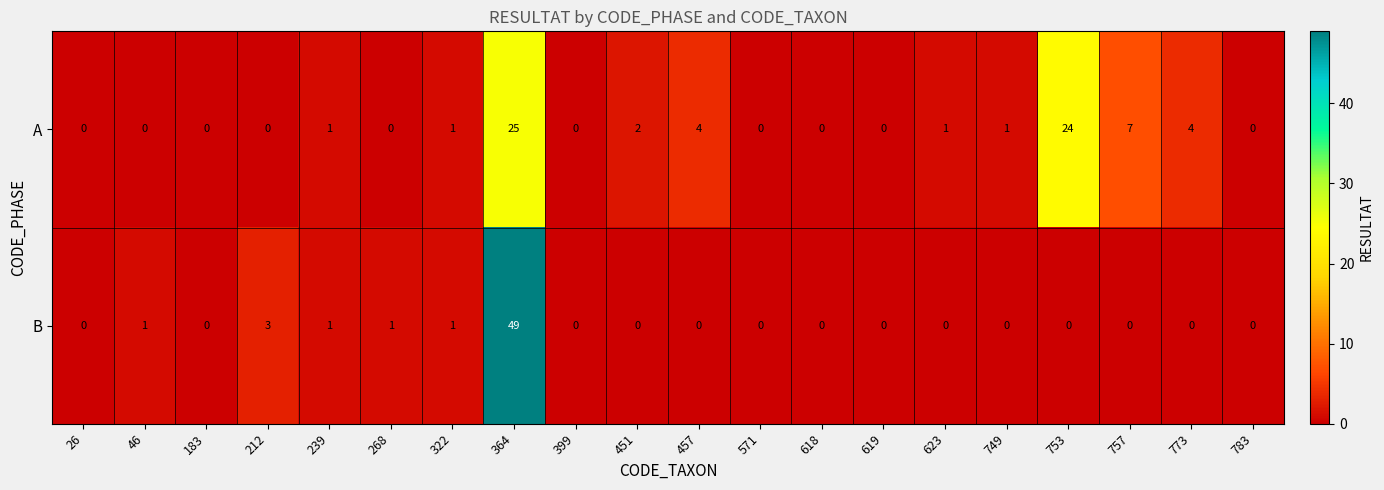

Rank the series by their maximum value, from lowest to highest.

A, B